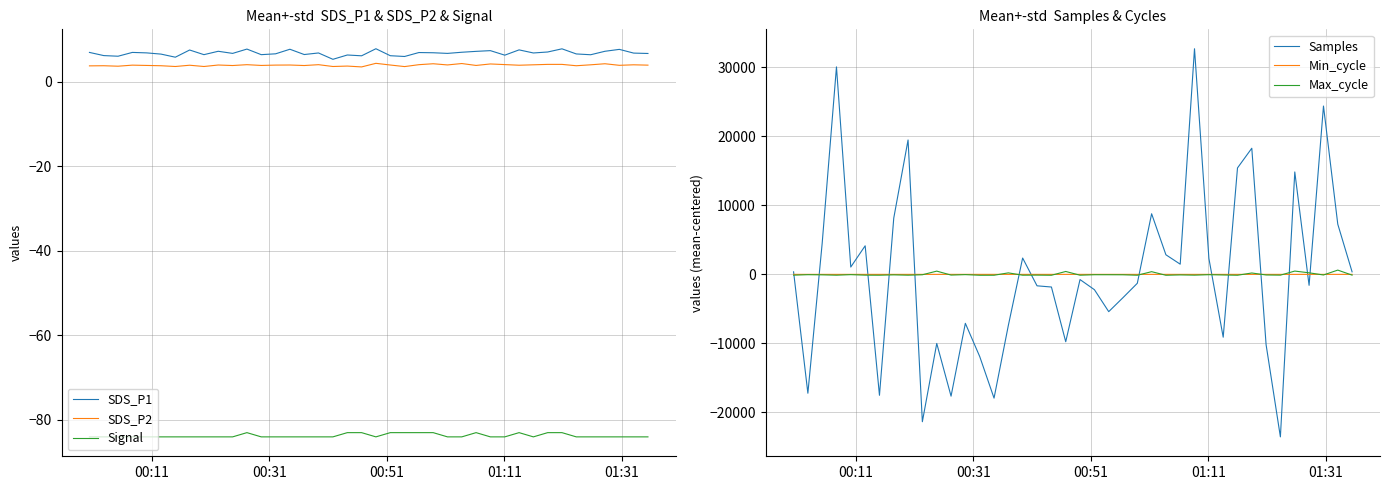

What is the value of the Max_cycle point at the 13th from the left?

-37.5